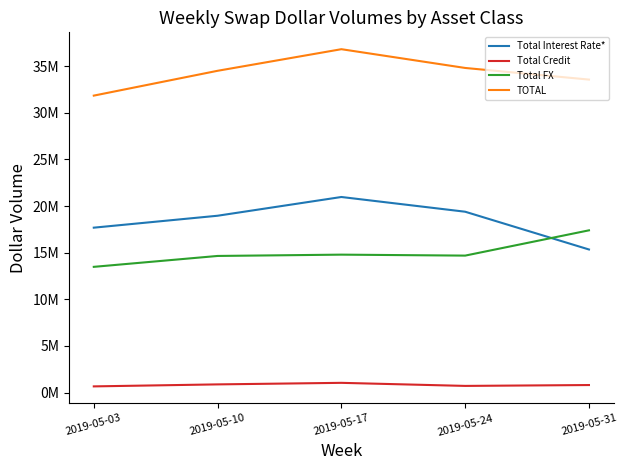

Which series has the largest total across all categories?

TOTAL